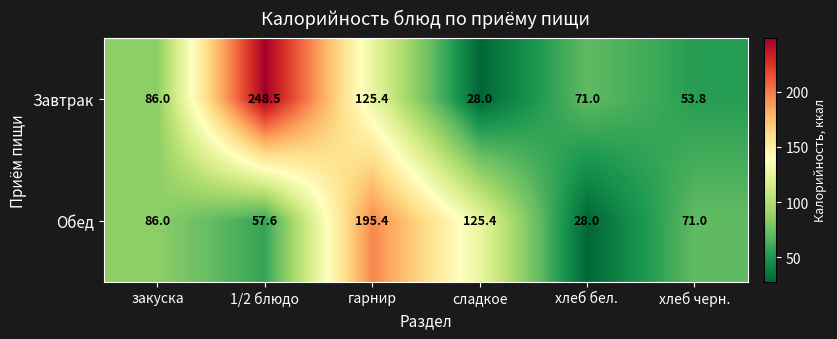

Which series has the largest range (max minus min)?

Завтрак